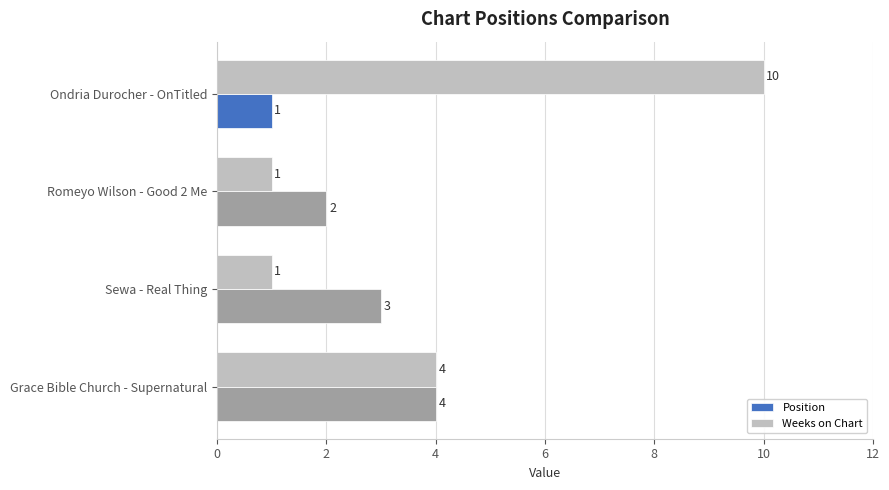

At which label does Position reach its minimum?

Ondria Durocher - OnTitled